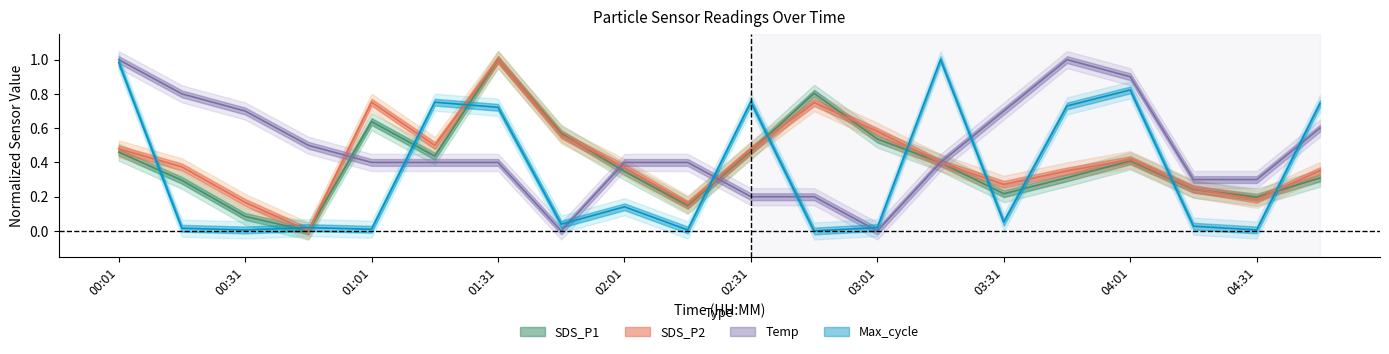

What is the value of the SDS_P2 point at the 12th from the left?

0.7